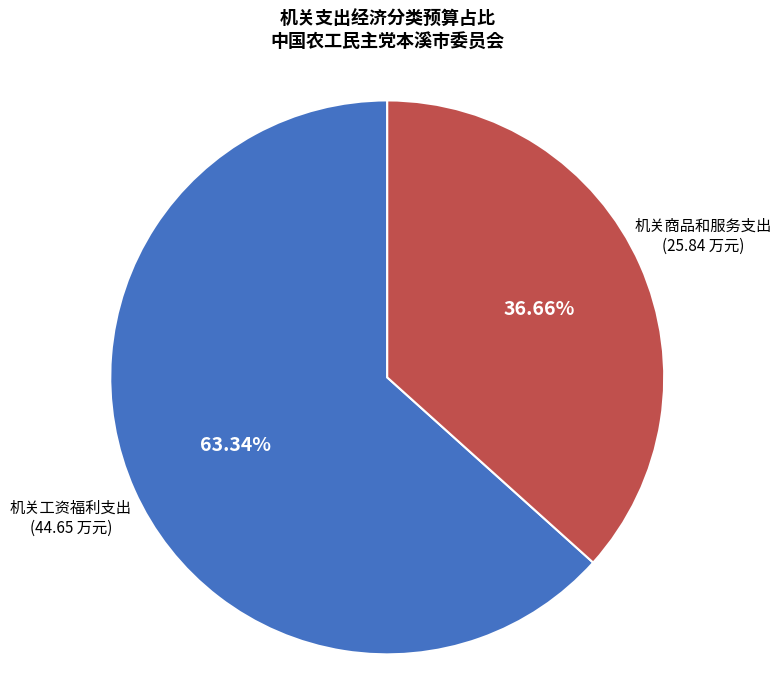

Does any single category account for the majority?

Yes